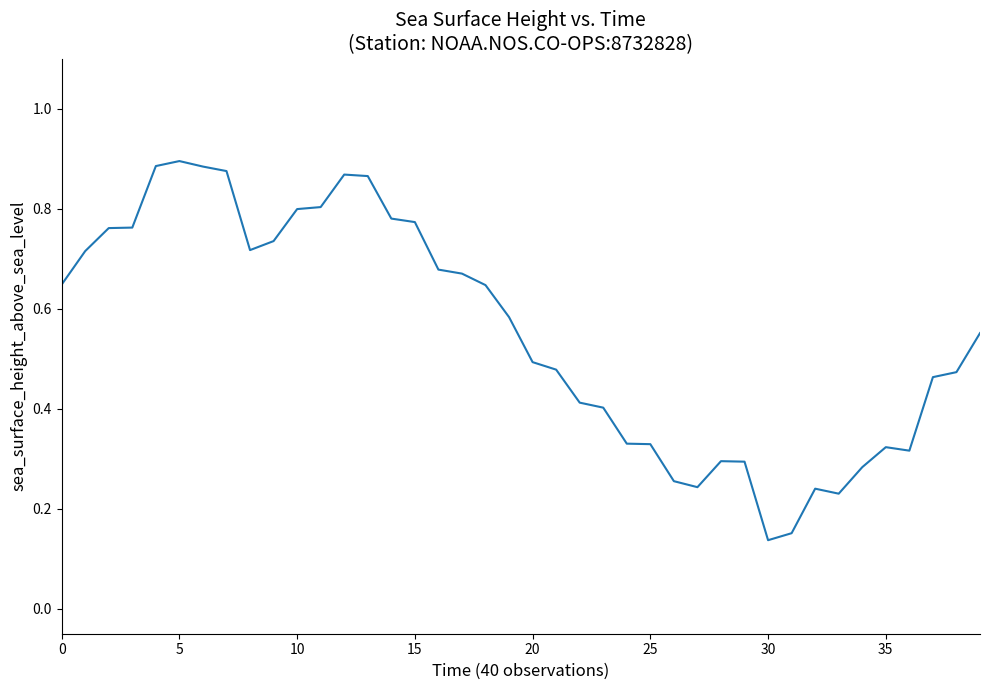

Does the chart have visible grid lines?

No